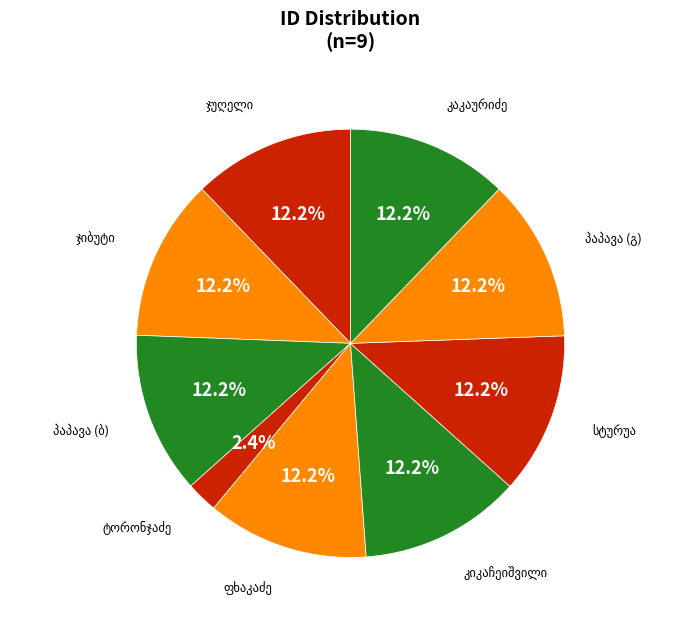

What percentage is the ანდრია სტურუა slice, to the nearest percent?

12%